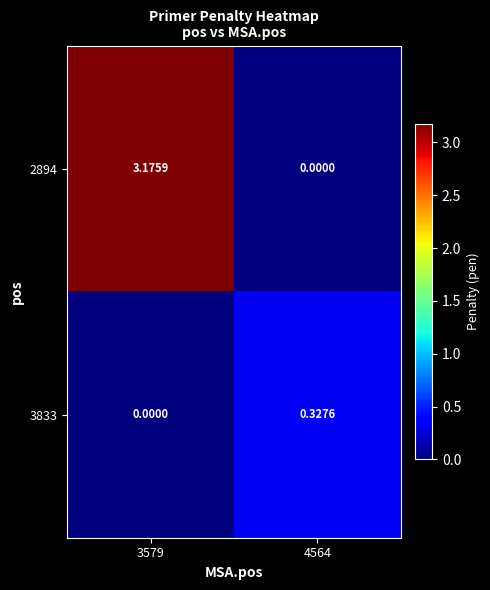

Which series changed the most between 3579 and 4564?

2894